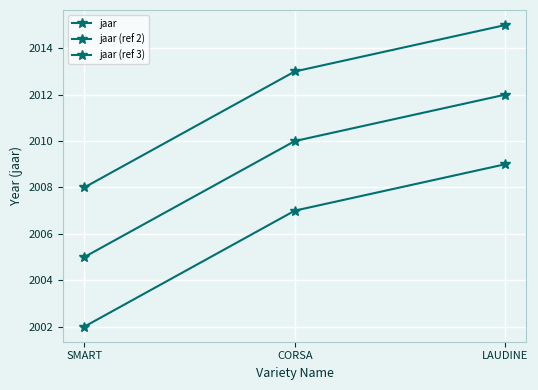

Which category has the highest value in the jaar series?

LAUDINE